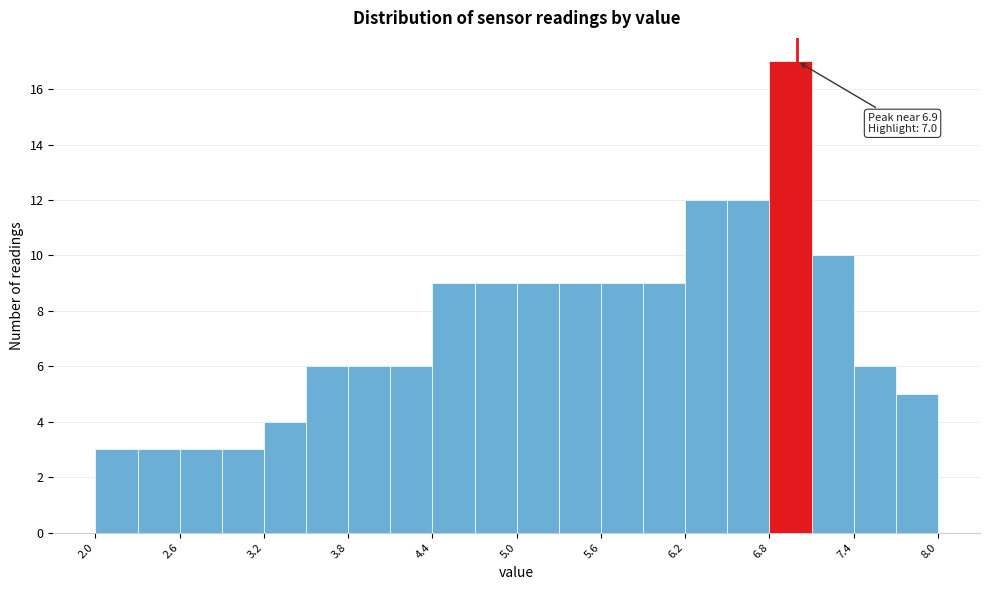

Read against the x-axis, roughly where is the centre of the tallest bar?

7.0